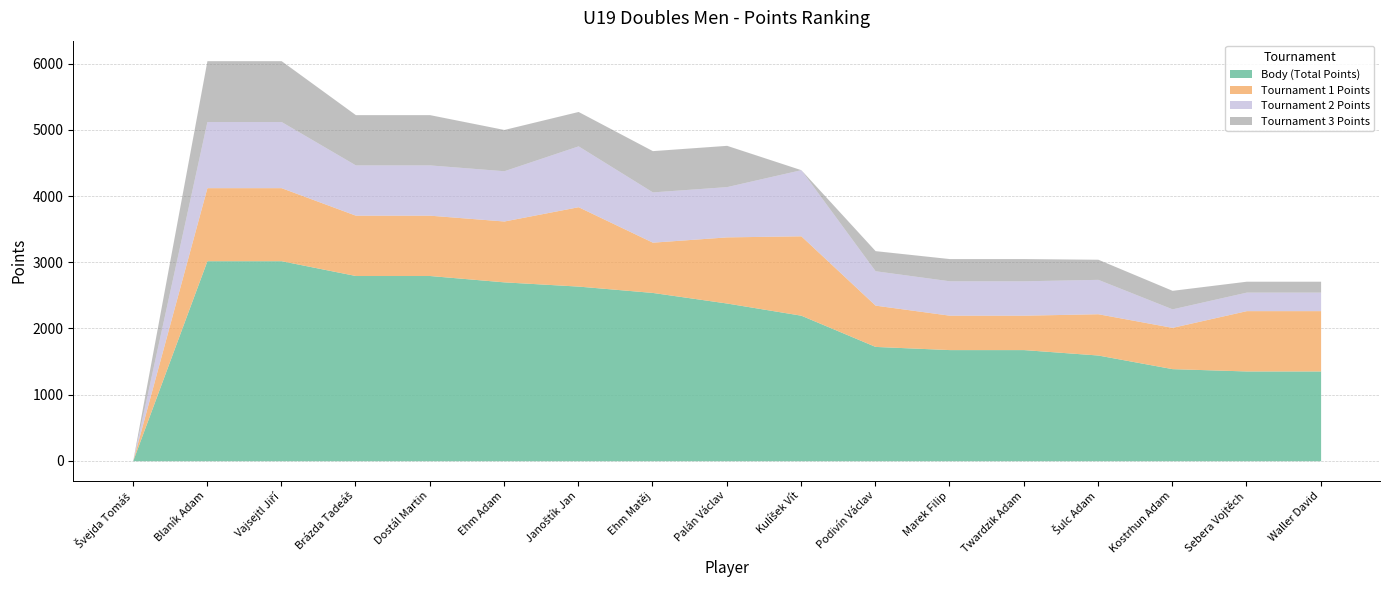

Rank the series at Marek Filip from highest to lowest value.

Body (Total Points), Tournament 1 Points, Tournament 2 Points, Tournament 3 Points